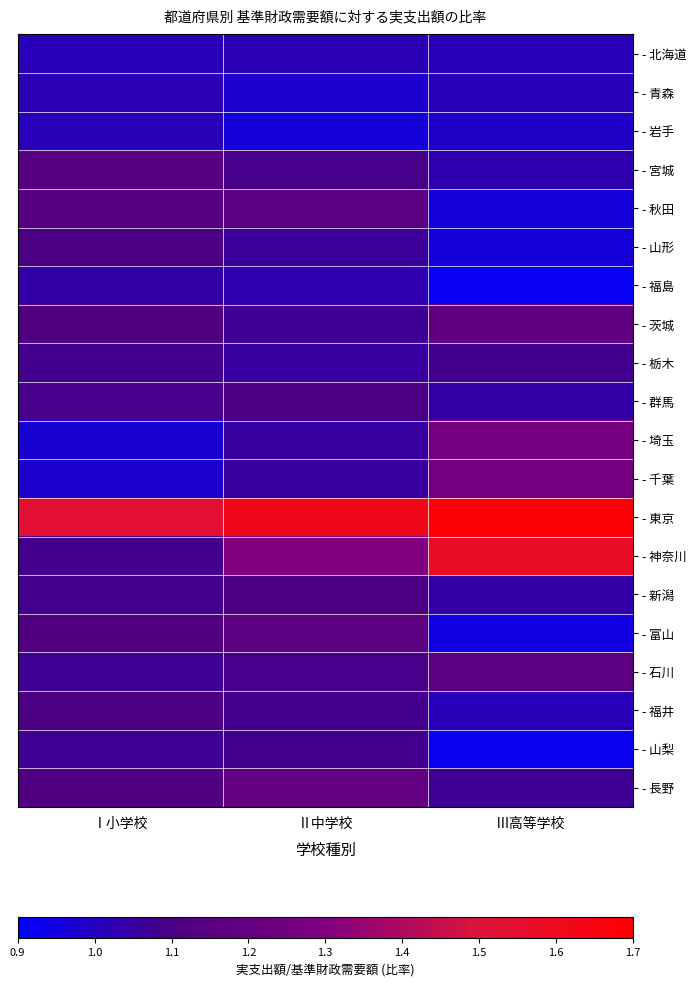

At which category is the sum across all series the highest?

Ⅱ中学校